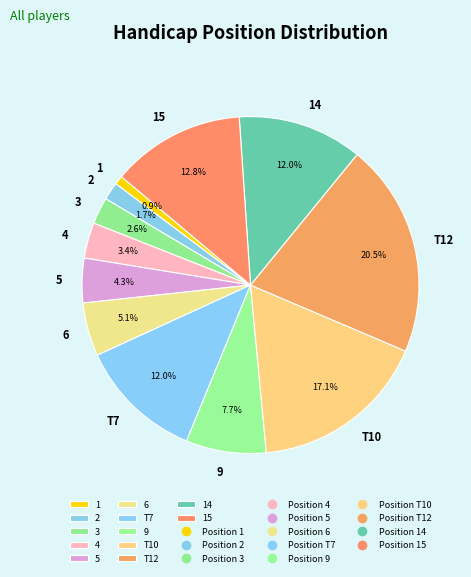

Which category has the biggest portion of the pie?

T12